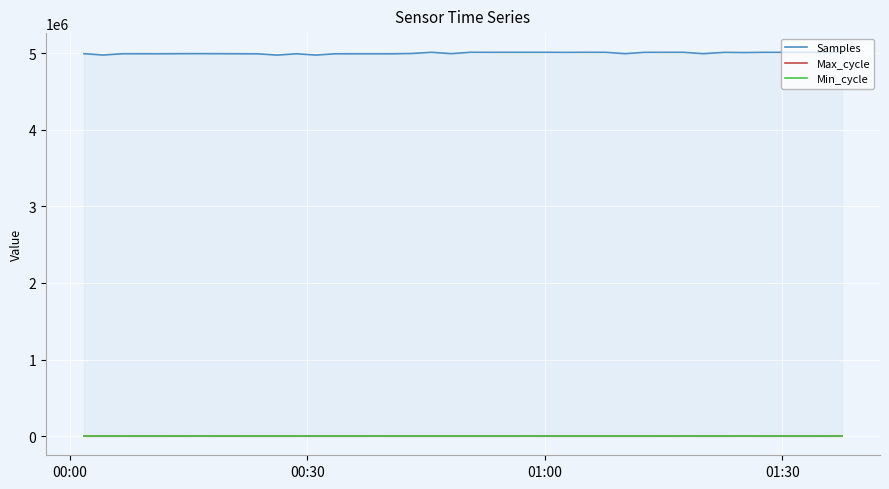

What is the lowest value of the Samples series?

4976303